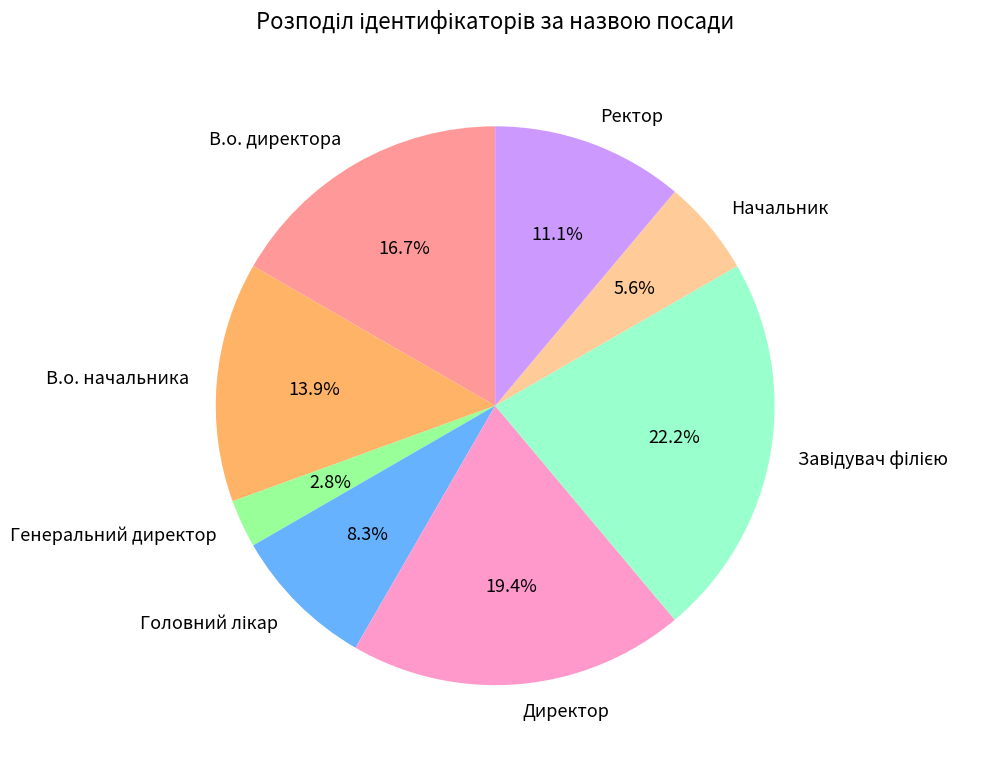

How many segments does this pie chart have?

8